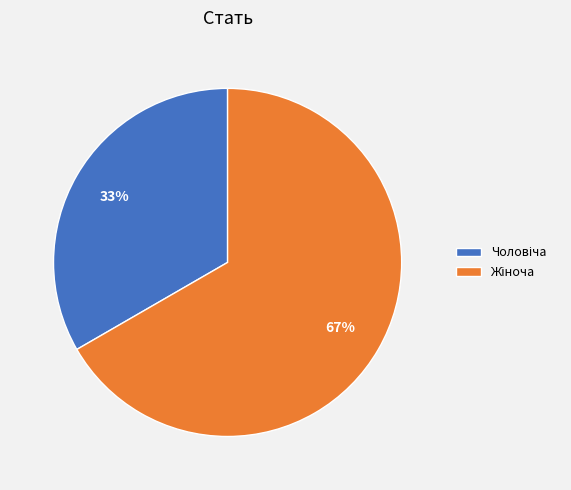

Does any single category account for the majority?

Yes